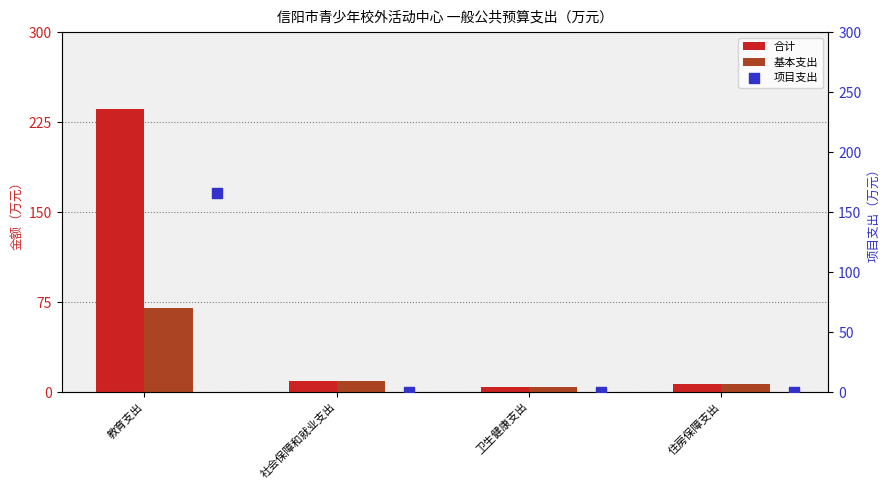

At which category is the sum across all series the highest?

教育支出